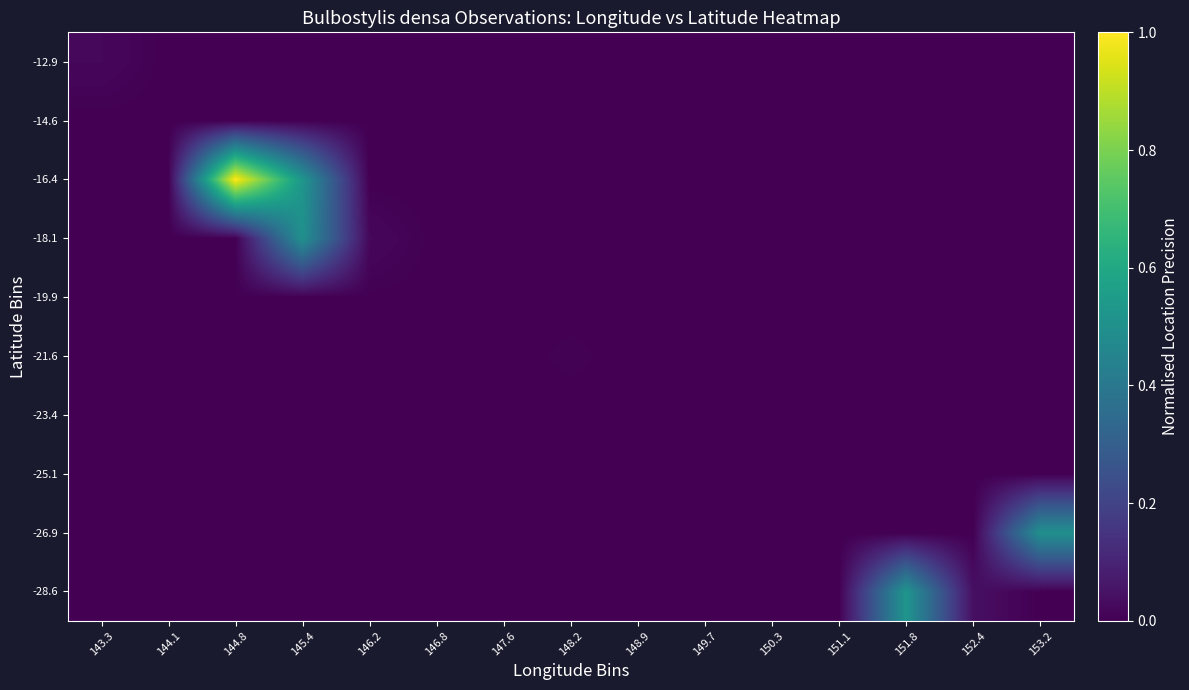

Reading left to right, extract all data points from this chart.

-28.6: 143.3=0.0	144.1=0.0	144.8=0.0	145.4=0.0	146.2=0.0	146.8=0.0	147.6=0.0	148.2=0.0	148.9=0.0	149.7=0.0	150.3=0.0	151.1=0.0	151.8=0.5	152.4=0.0	153.2=0.0
-26.9: 143.3=0.0	144.1=0.0	144.8=0.0	145.4=0.0	146.2=0.0	146.8=0.0	147.6=0.0	148.2=0.0	148.9=0.0	149.7=0.0	150.3=0.0	151.1=0.0	151.8=0.0	152.4=0.0	153.2=0.5
-25.1: 143.3=0.0	144.1=0.0	144.8=0.0	145.4=0.0	146.2=0.0	146.8=0.0	147.6=0.0	148.2=0.0	148.9=0.0	149.7=0.0	150.3=0.0	151.1=0.0	151.8=0.0	152.4=0.0	153.2=0.0
-23.4: 143.3=0.0	144.1=0.0	144.8=0.0	145.4=0.0	146.2=0.0	146.8=0.0	147.6=0.0	148.2=0.0	148.9=0.0	149.7=0.0	150.3=0.0	151.1=0.0	151.8=0.0	152.4=0.0	153.2=0.0
-21.6: 143.3=0.0	144.1=0.0	144.8=0.0	145.4=0.0	146.2=0.0	146.8=0.0	147.6=0.0	148.2=0.0	148.9=0.0	149.7=0.0	150.3=0.0	151.1=0.0	151.8=0.0	152.4=0.0	153.2=0.0
-19.9: 143.3=0.0	144.1=0.0	144.8=0.0	145.4=0.0	146.2=0.0	146.8=0.0	147.6=0.0	148.2=0.0	148.9=0.0	149.7=0.0	150.3=0.0	151.1=0.0	151.8=0.0	152.4=0.0	153.2=0.0
-18.1: 143.3=0.0	144.1=0.0	144.8=0.0	145.4=0.5	146.2=0.0	146.8=0.0	147.6=0.0	148.2=0.0	148.9=0.0	149.7=0.0	150.3=0.0	151.1=0.0	151.8=0.0	152.4=0.0	153.2=0.0
-16.4: 143.3=0.0	144.1=0.0	144.8=1.0	145.4=0.5	146.2=0.0	146.8=0.0	147.6=0.0	148.2=0.0	148.9=0.0	149.7=0.0	150.3=0.0	151.1=0.0	151.8=0.0	152.4=0.0	153.2=0.0
-14.6: 143.3=0.0	144.1=0.0	144.8=0.0	145.4=0.0	146.2=0.0	146.8=0.0	147.6=0.0	148.2=0.0	148.9=0.0	149.7=0.0	150.3=0.0	151.1=0.0	151.8=0.0	152.4=0.0	153.2=0.0
-12.9: 143.3=0.0	144.1=0.0	144.8=0.0	145.4=0.0	146.2=0.0	146.8=0.0	147.6=0.0	148.2=0.0	148.9=0.0	149.7=0.0	150.3=0.0	151.1=0.0	151.8=0.0	152.4=0.0	153.2=0.0